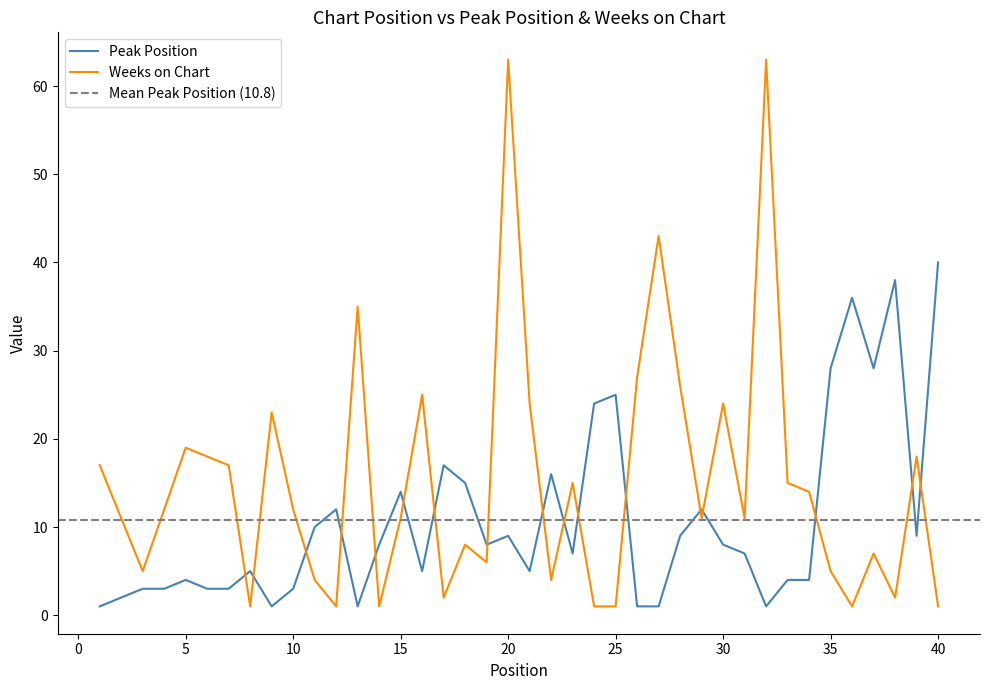

At which label does Weeks on Chart first exceed 12?

1